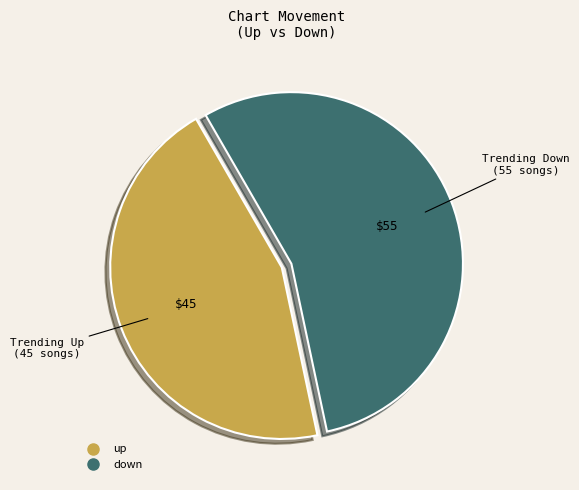

Approximately how many times larger is the value at up compared to down?

0.8